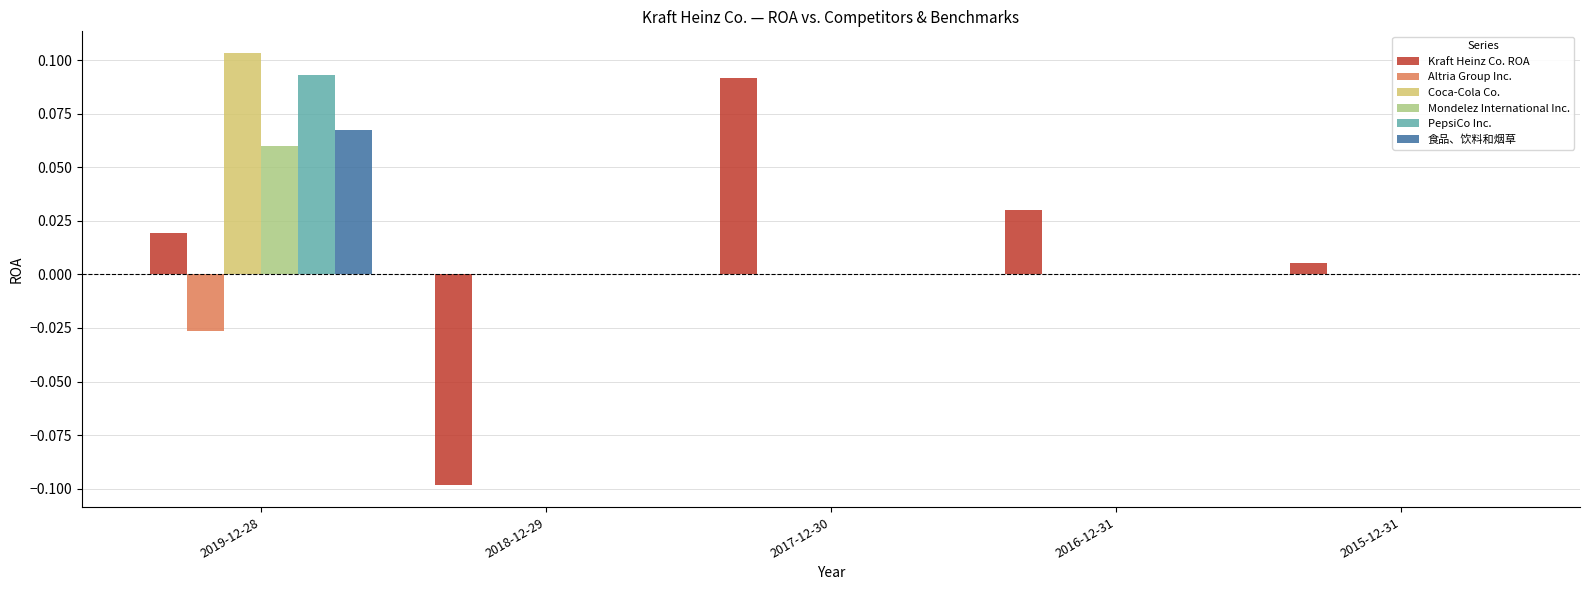

Which category has the highest value in the Mondelez International Inc. series?

2019-12-28